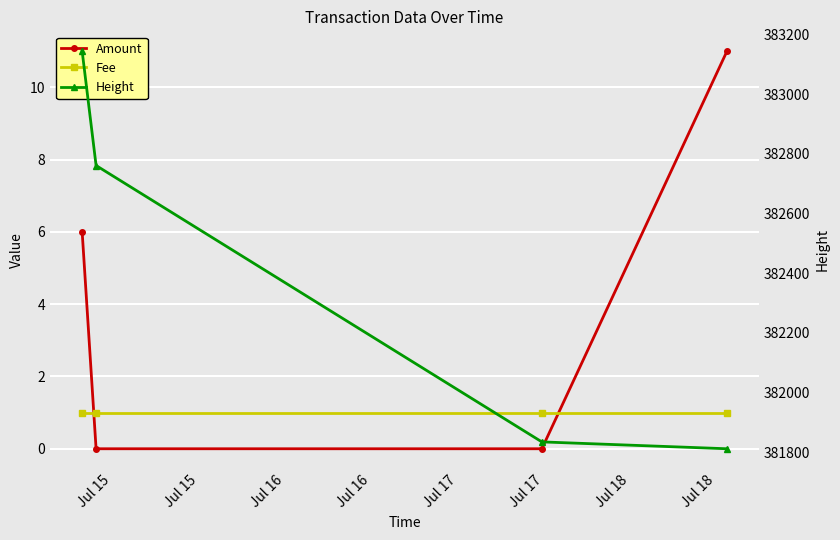

How many data points in Amount are above 6?

1